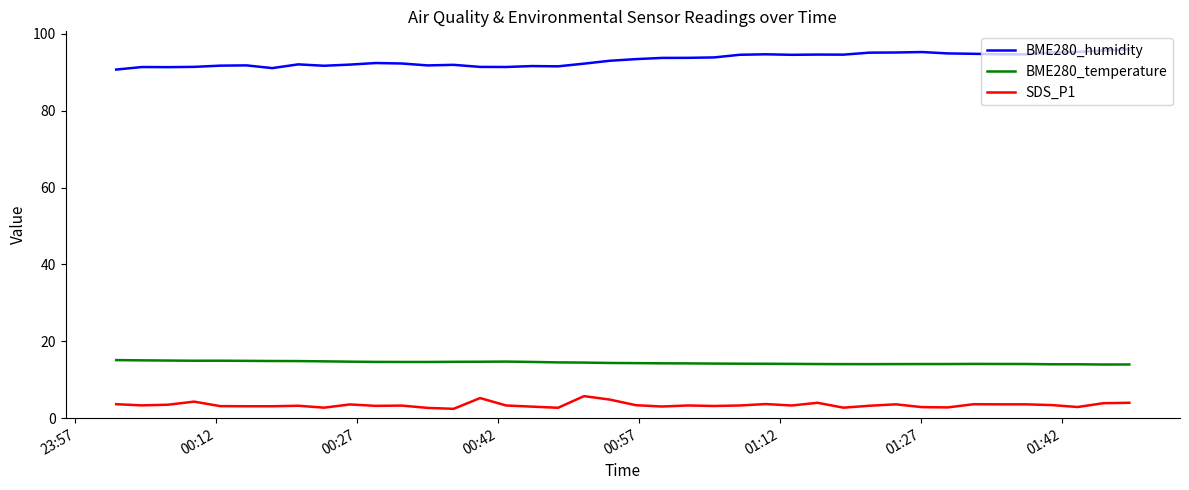

What is the difference between the maximum and minimum values in the SDS_P1 series?

3.3